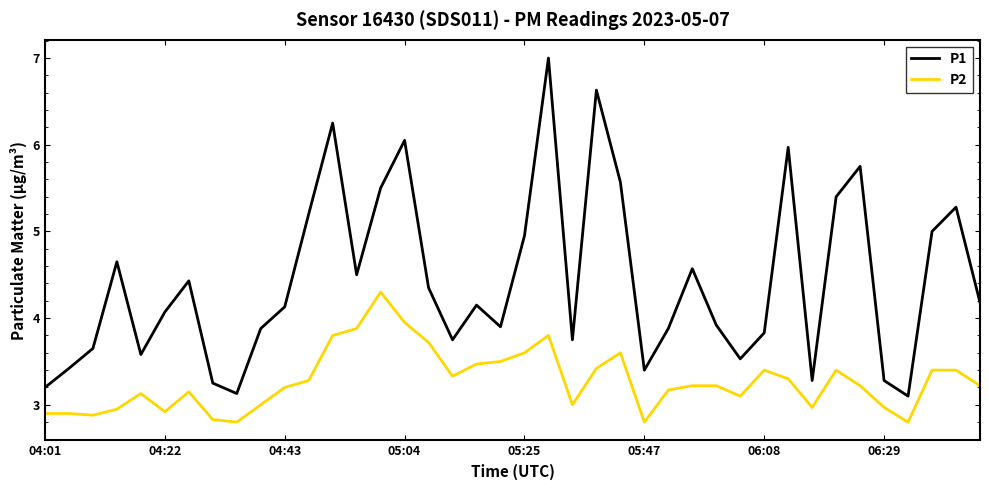

Which series has the largest range (max minus min)?

P1